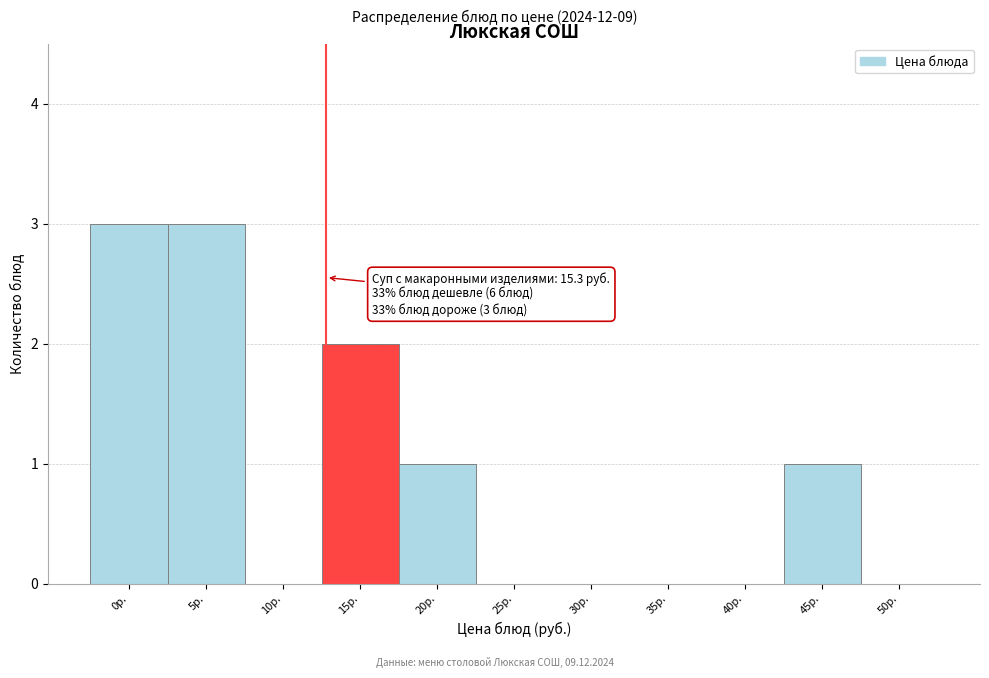

Reading left to right, transcribe all the data shown in this chart.

0р.=3	5р.=3	10р.=0	15р.=2	20р.=1	25р.=0	30р.=0	35р.=0	40р.=0	45р.=1	50р.=0